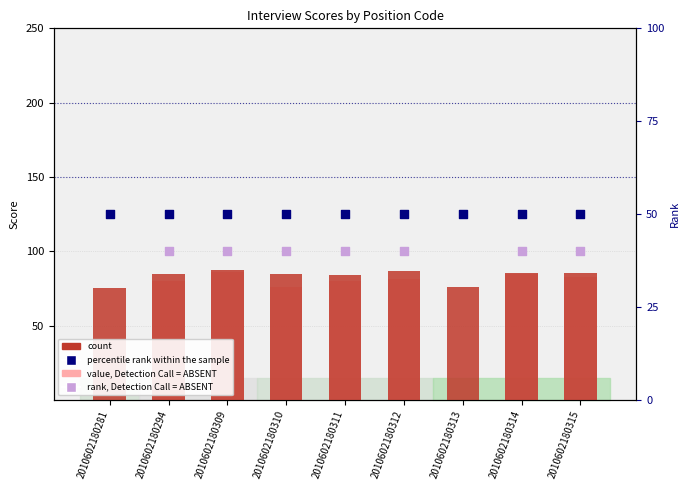

Which series has the largest total across all categories?

count